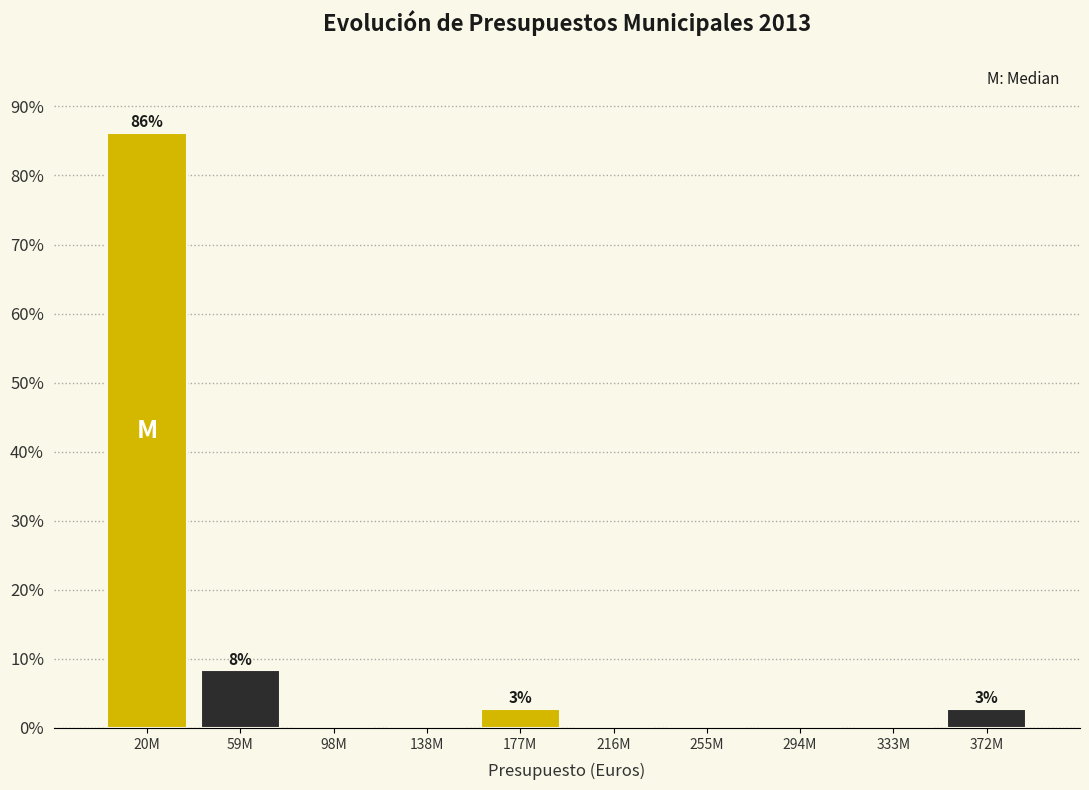

Reading left to right, extract all data points from this chart.

20M=86.1	59M=8.3	98M=0.0	138M=0.0	177M=2.8	216M=0.0	255M=0.0	294M=0.0	333M=0.0	372M=2.8